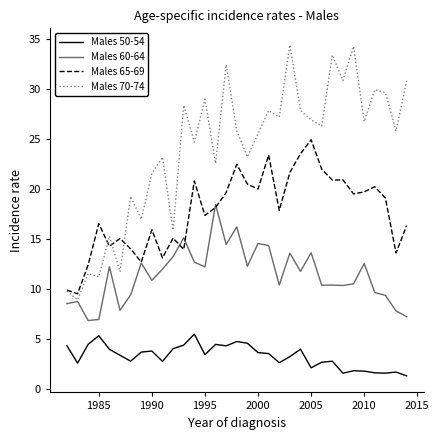

Does the chart have visible grid lines?

No